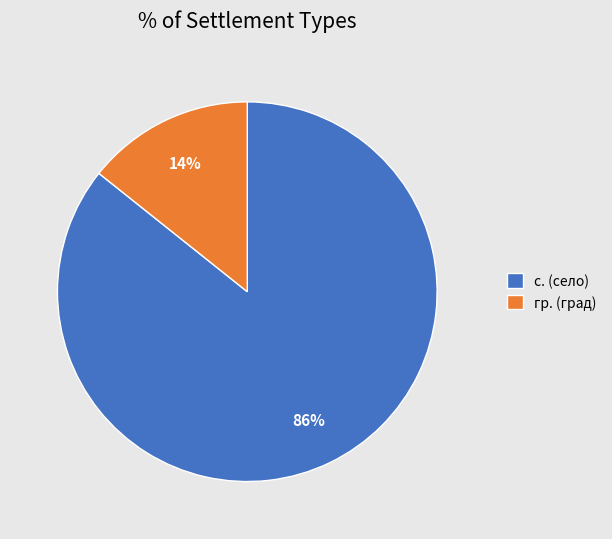

What is the largest slice in the pie chart?

с. (село)